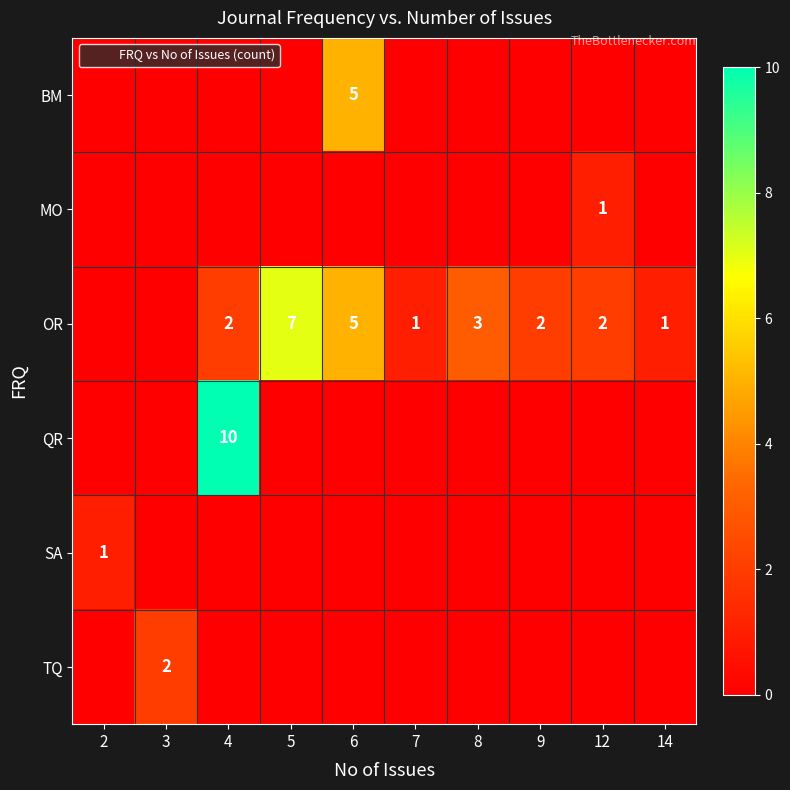

At how many categories does at least one series exceed 8?

1